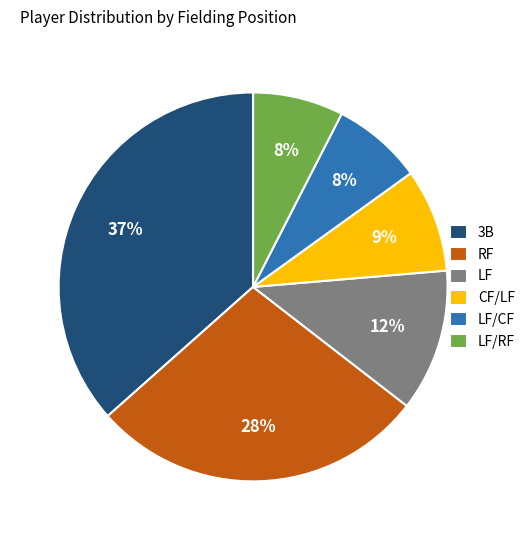

To the nearest percent, what is the average slice percentage?

17%